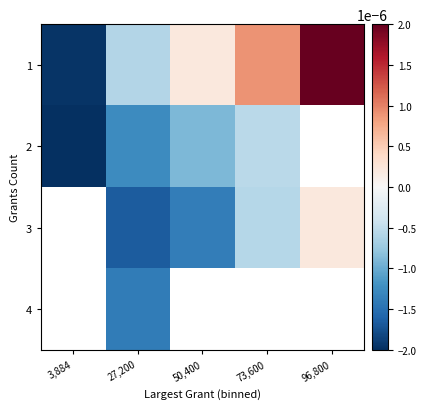

Is it true that 2 equals -0.0 at 3,884?

False